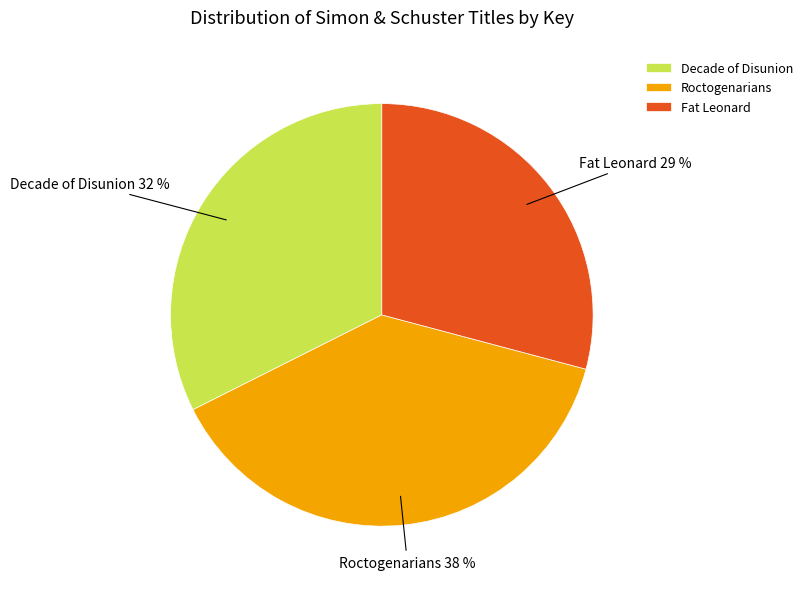

To the nearest percent, what portion does Roctogenarians represent?

38%